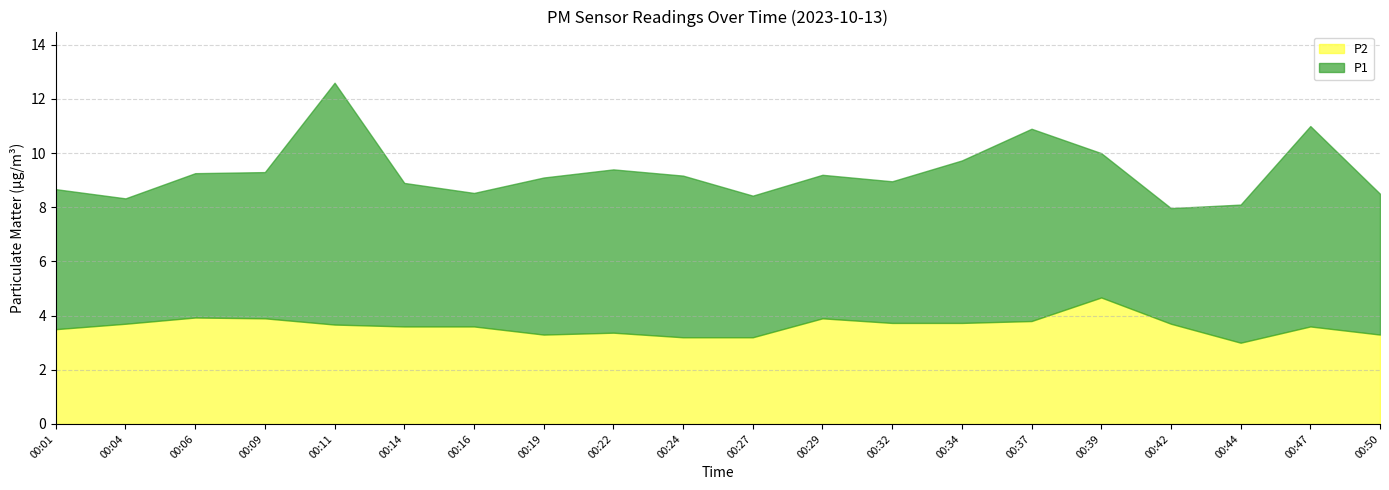

Which category has the lowest value across all series?

00:44